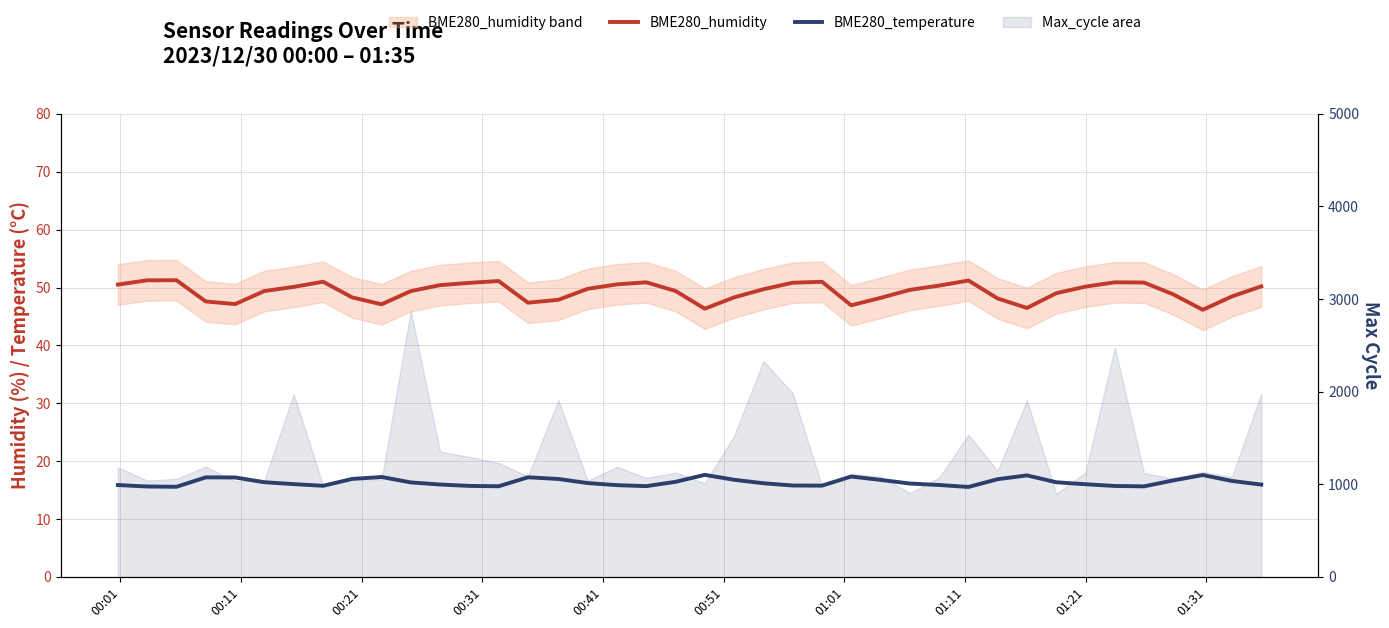

Does the chart have visible grid lines?

Yes